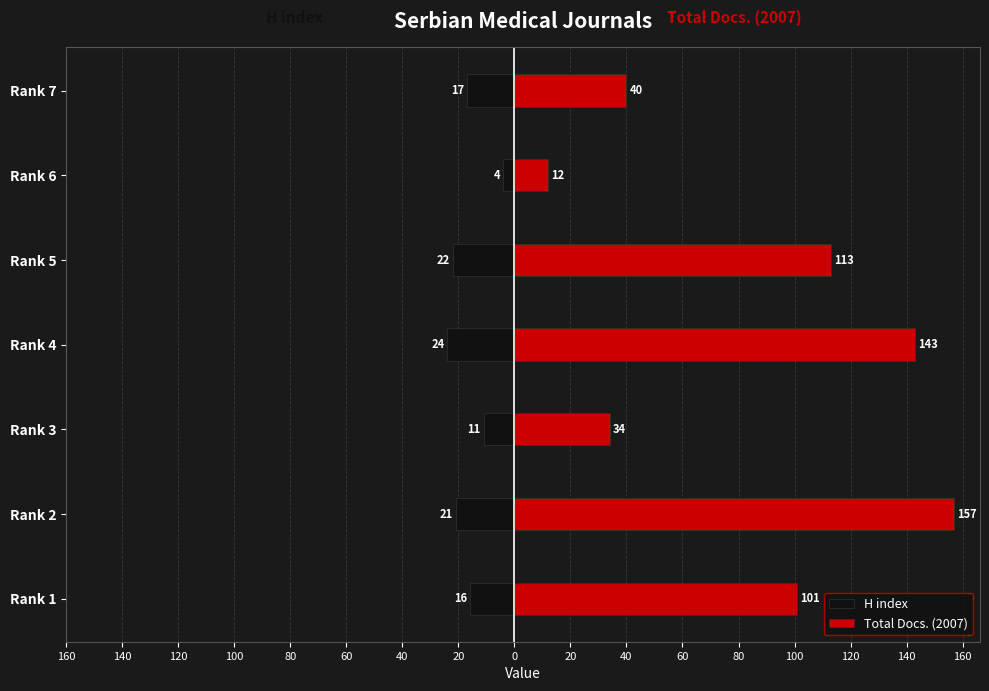

The H index series shows -26 at Rank 1. True or false?

False